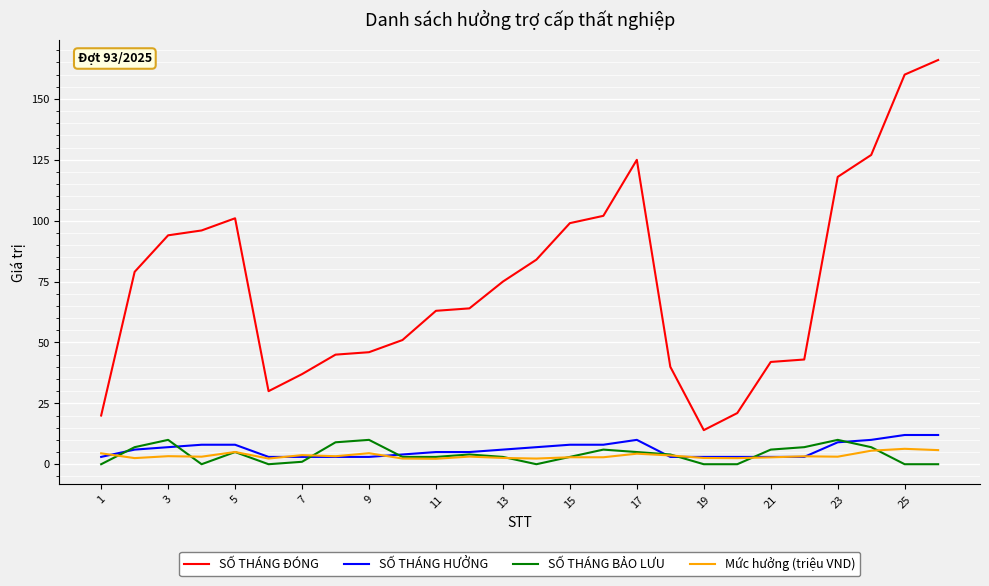

Which series has the widest spread of values?

SỐ THÁNG ĐÓNG